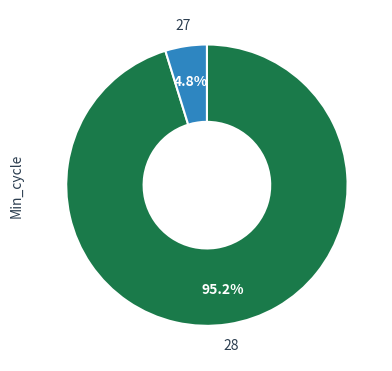

Which category has the biggest portion of the pie?

28